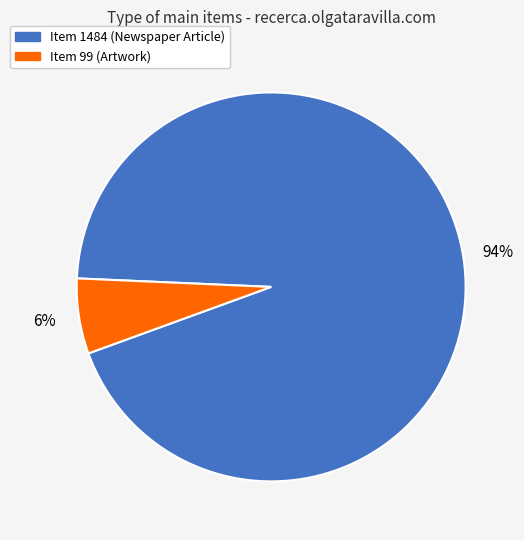

The Item 1484 (Newspaper Article) slice represents 99% of the pie. True or false?

False